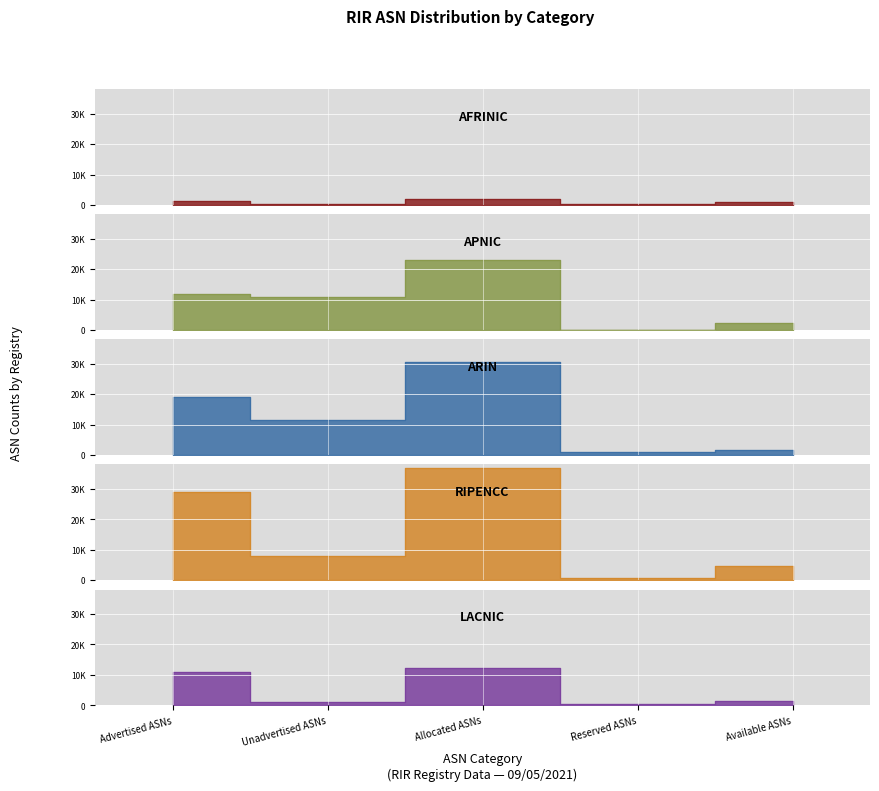

The afrinic series shows 2013 at Advertised ASNs. True or false?

False